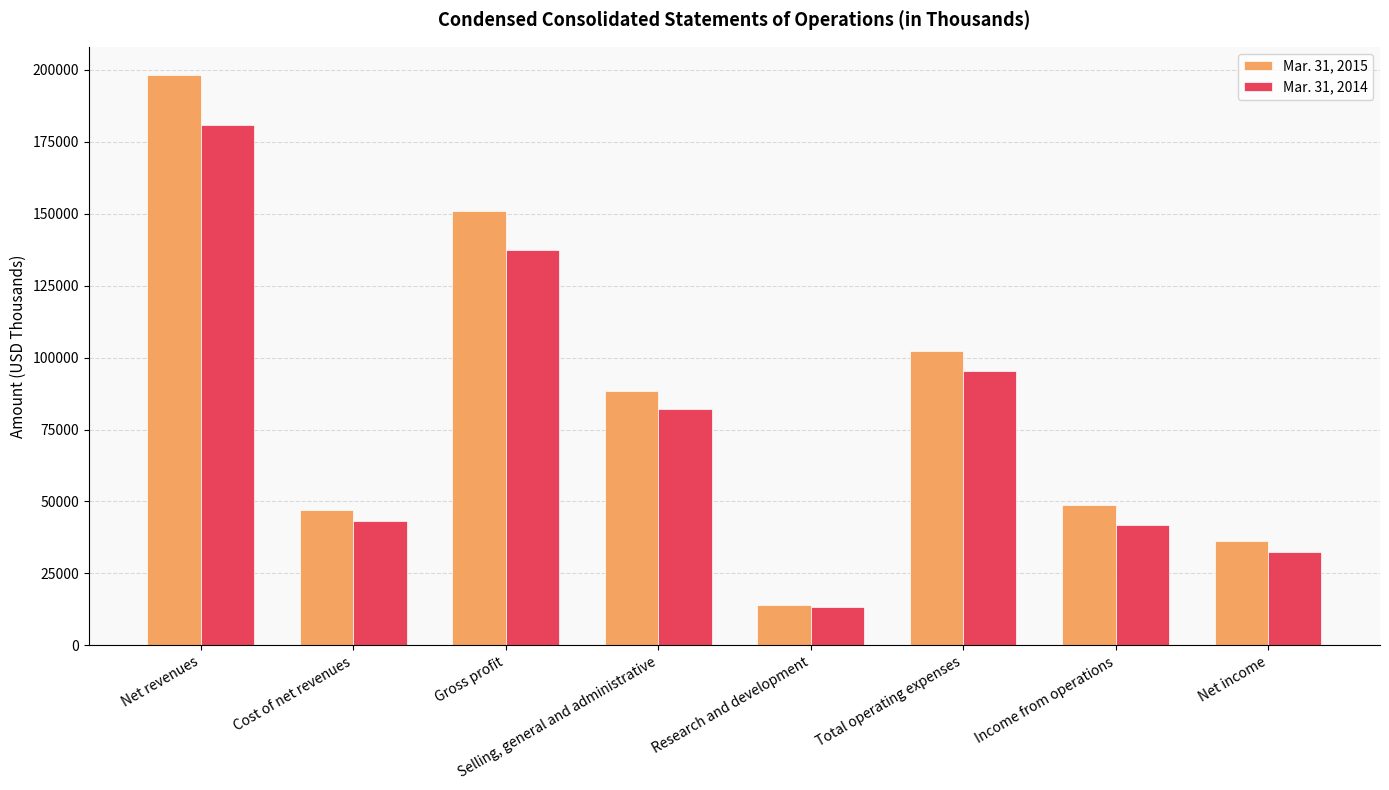

Does the chart contain stacked bars?

No